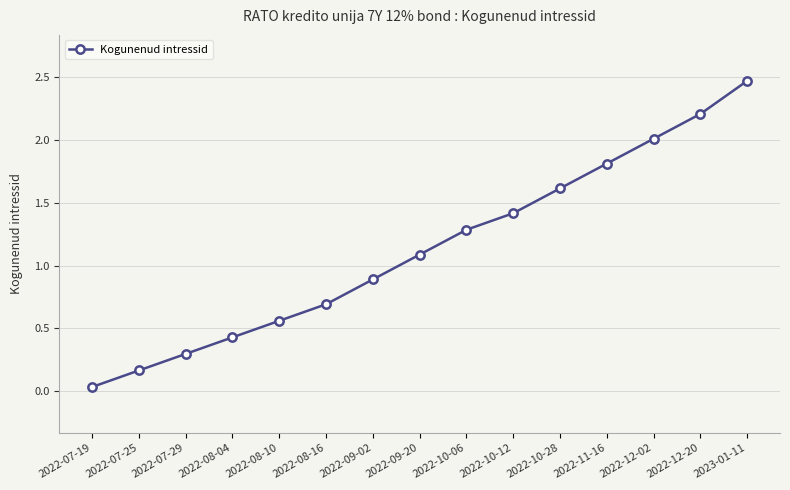

At which label does the data first exceed 1?

2022-09-20